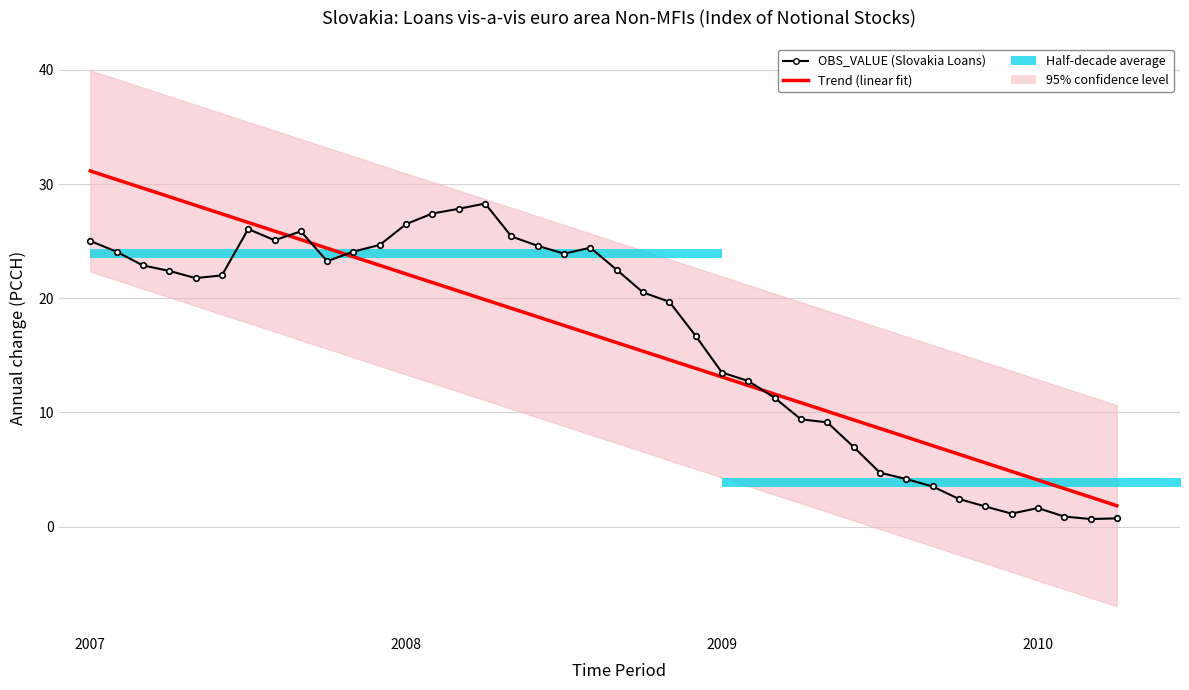

True or false: the data shows 24.6 at 2008-06.

True